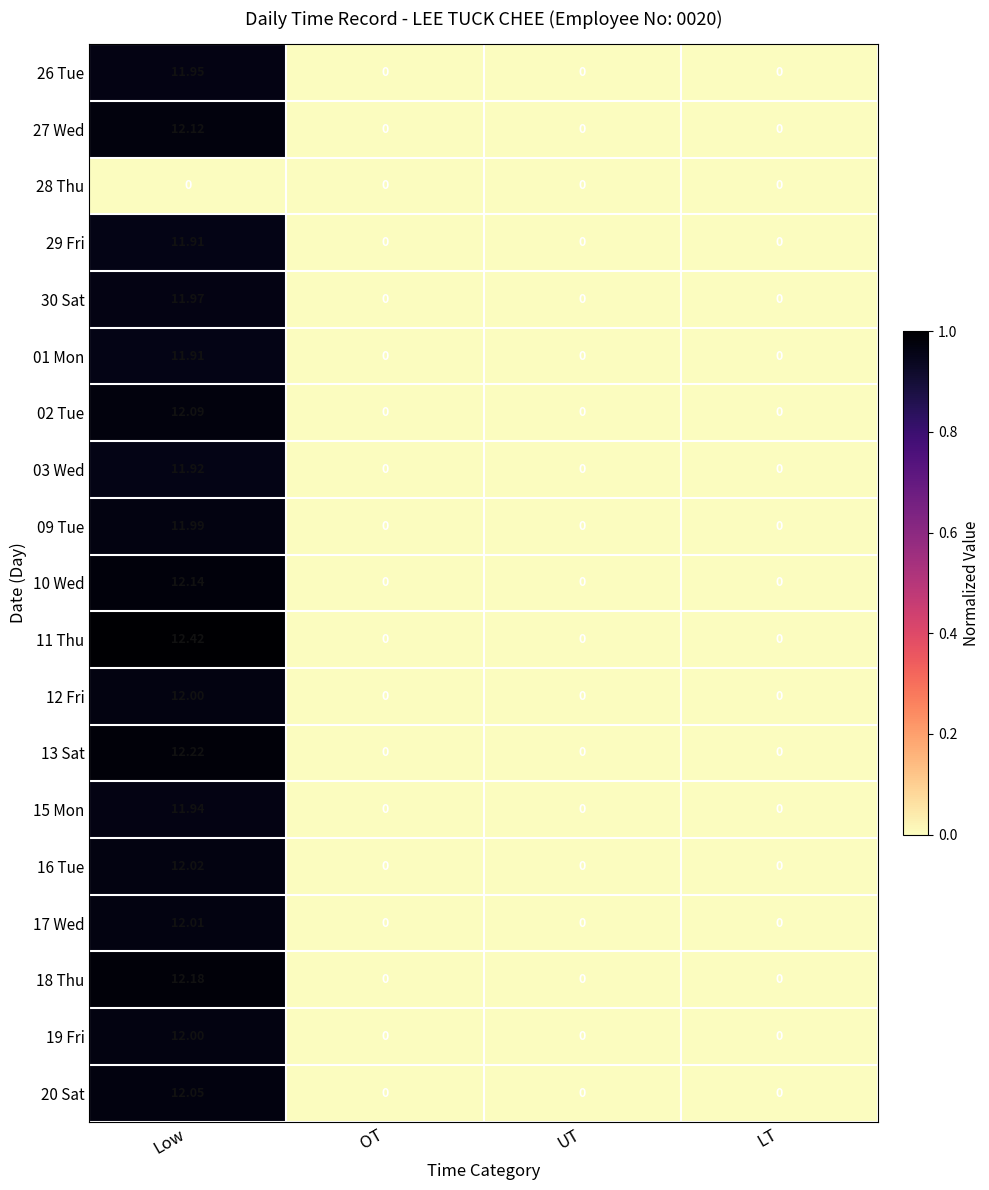

At which category is the sum across all series the highest?

Low